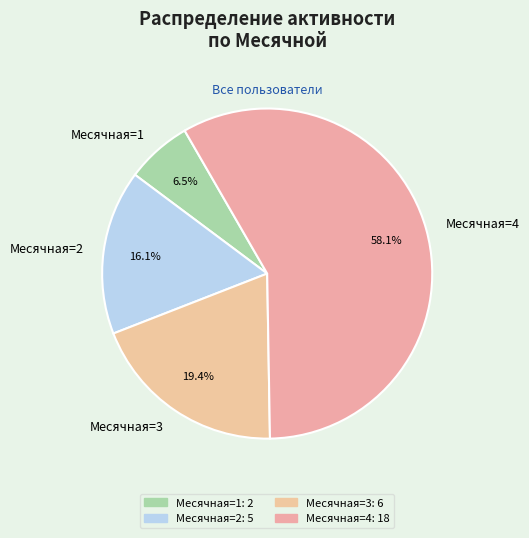

Count the number of slices in the pie.

4